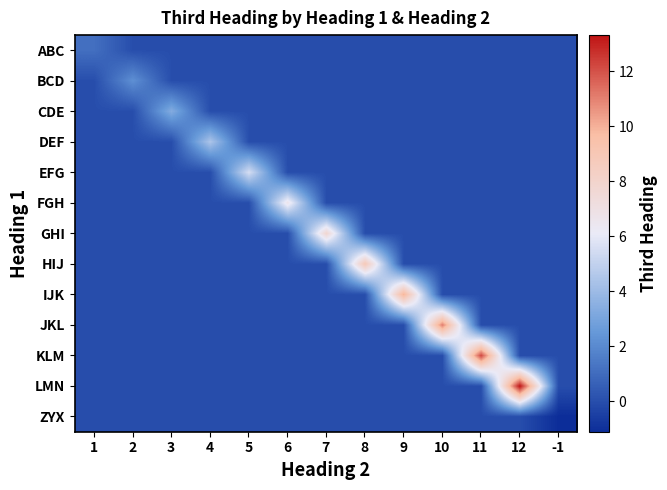

Rank the series by their maximum value, from lowest to highest.

ZYX, ABC, BCD, CDE, DEF, EFG, FGH, GHI, HIJ, IJK, JKL, KLM, LMN